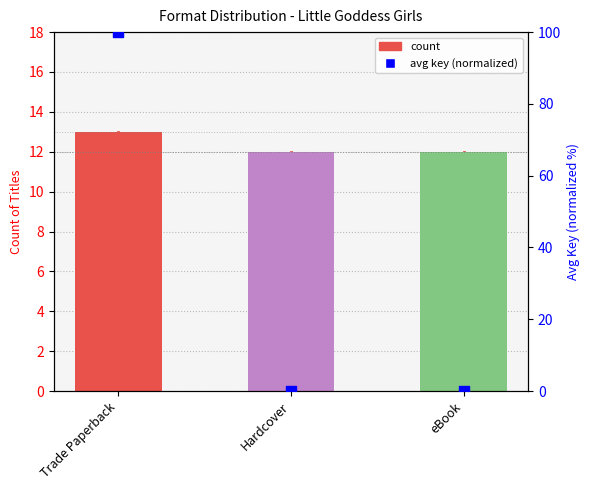

What is the change in value from Trade Paperback to Hardcover?

-100